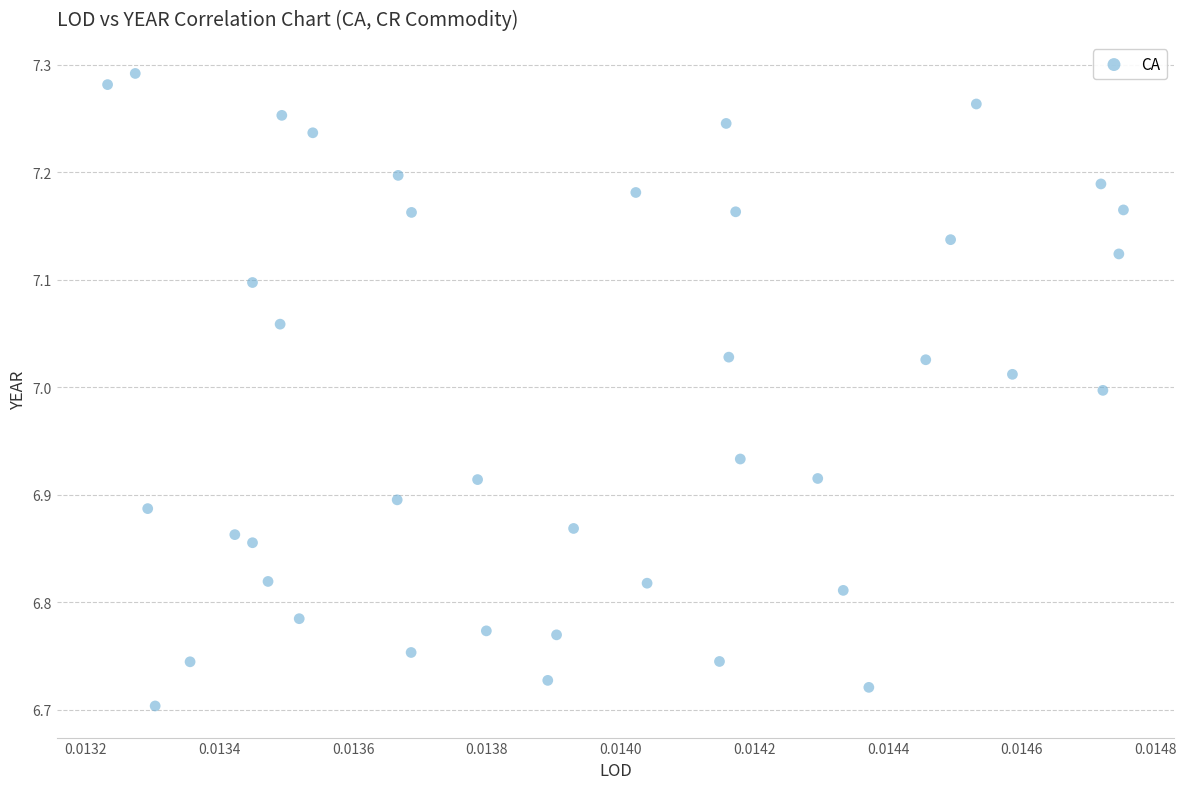

What is the range of Y values (max minus min)?

0.6